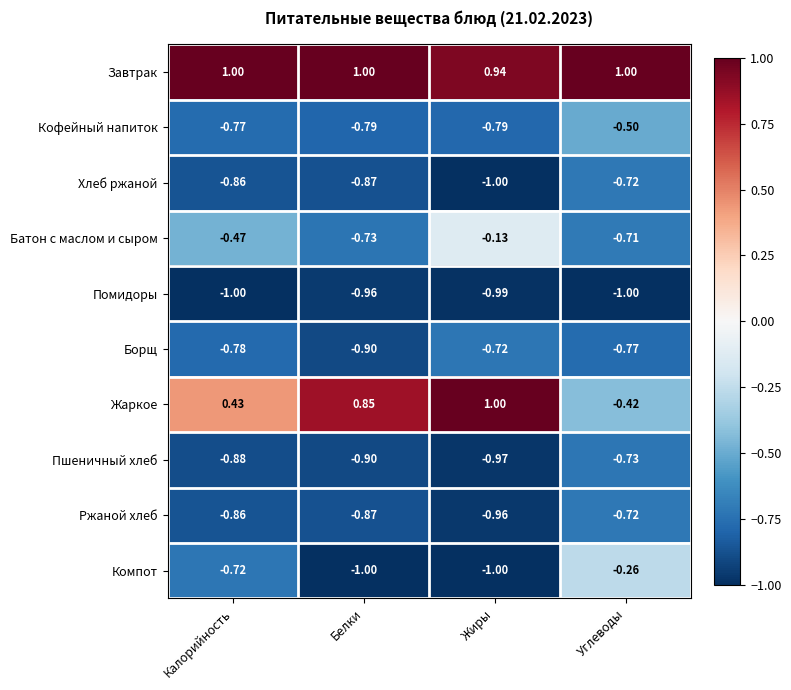

At which label is Хлеб ржаной closest to 0?

Углеводы